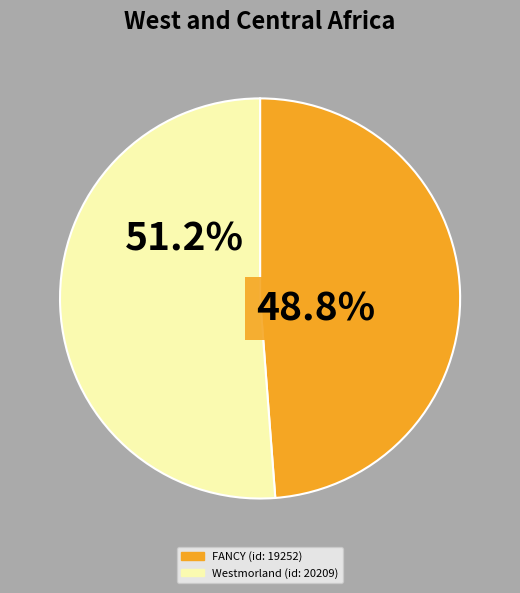

Approximately how many times larger is the value at FANCY (id: 19252) compared to Westmorland (id: 20209)?

1.0